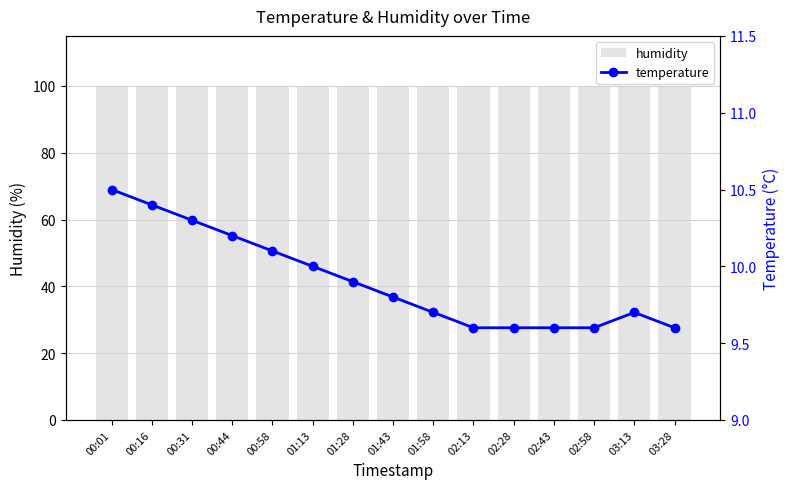

What is the total value across all series at 01:28?

109.8